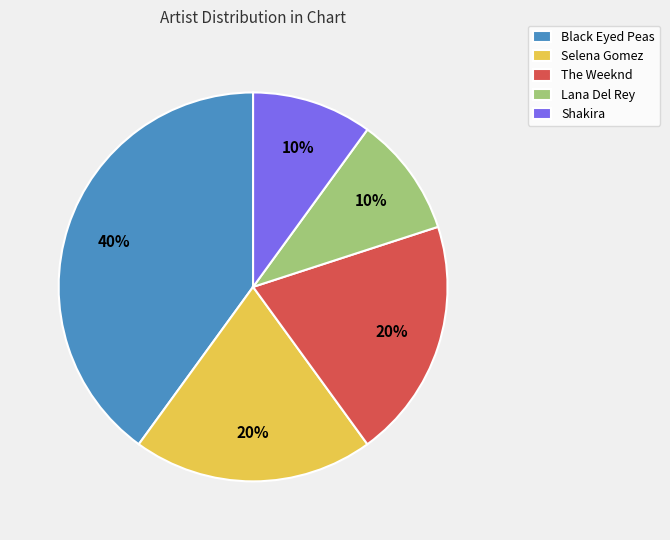

Between Lana Del Rey and Black Eyed Peas, which is larger?

Black Eyed Peas